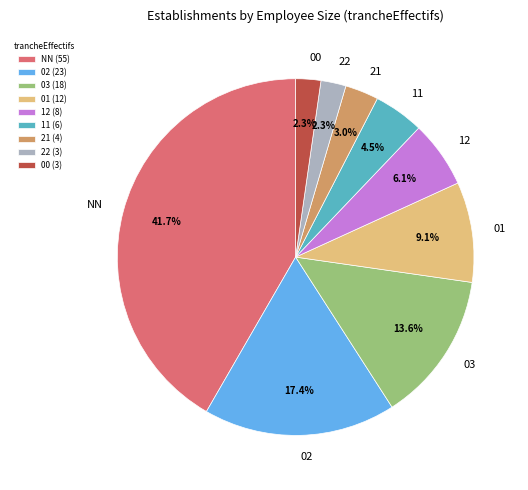

Between 22 and NN, which is larger?

NN